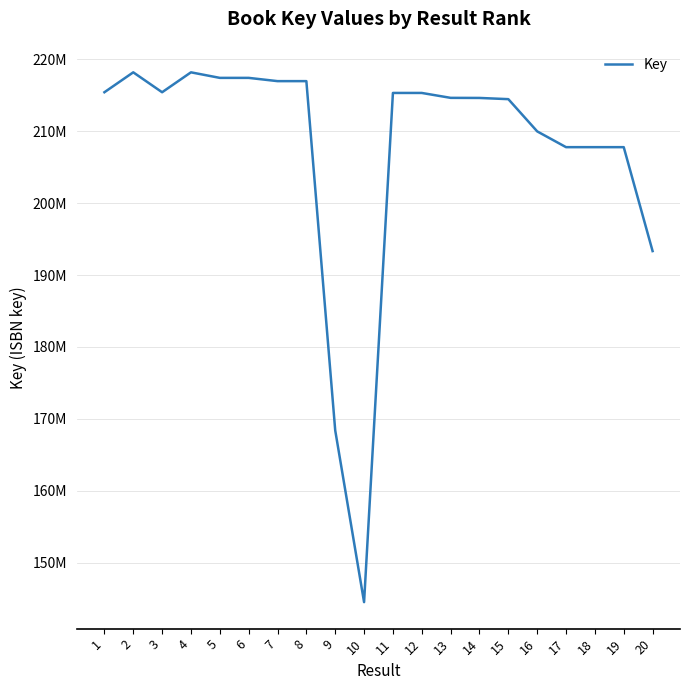

Rank the categories by value from highest to lowest.

4, 2, 6, 5, 8, 7, 1, 3, 11, 12, 13, 14, 15, 16, 18, 17, 19, 20, 9, 10